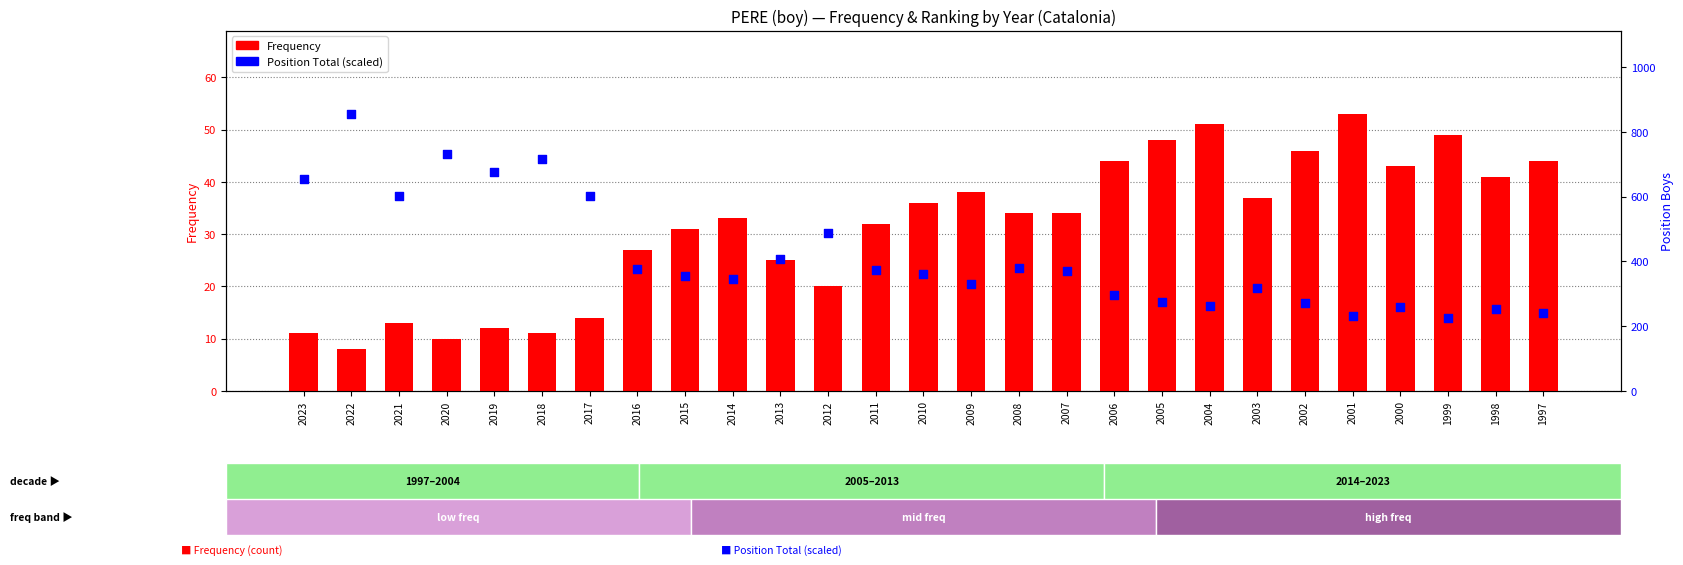

What is the total value across all series at 2009?

58.4